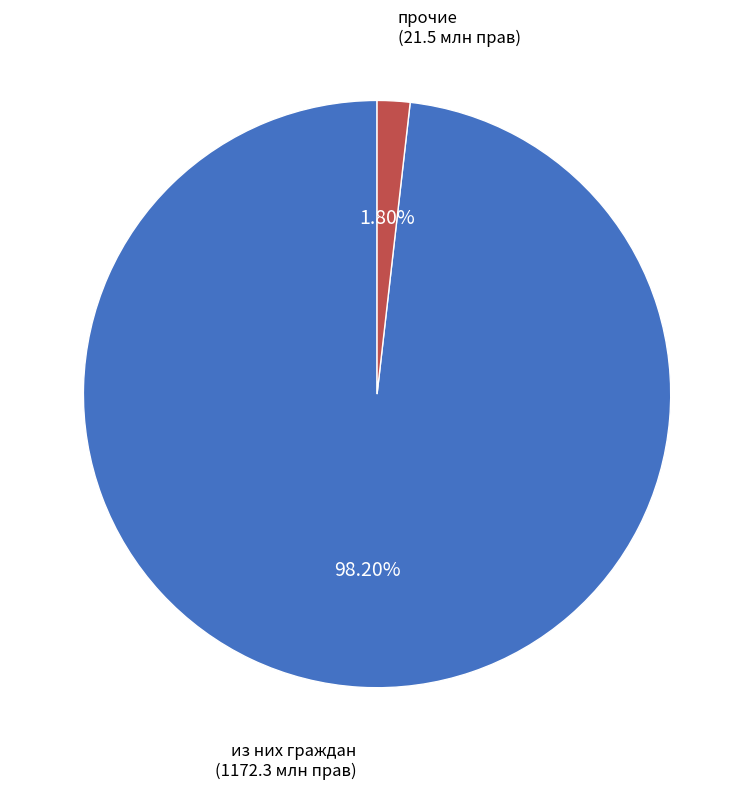

How many slices are in this pie chart?

2